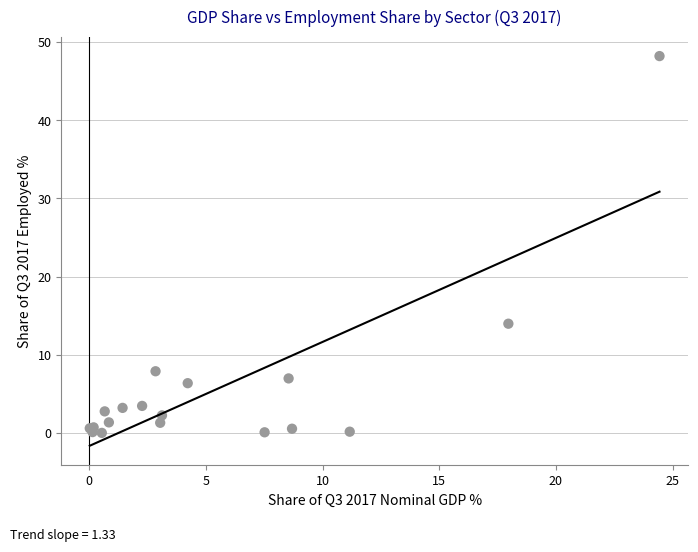

What Y value in the scatter plot is closest to 24?

14.0